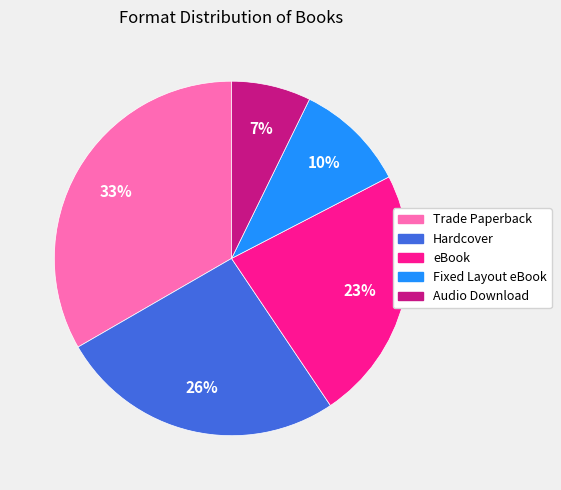

Which category has the biggest portion of the pie?

Trade Paperback